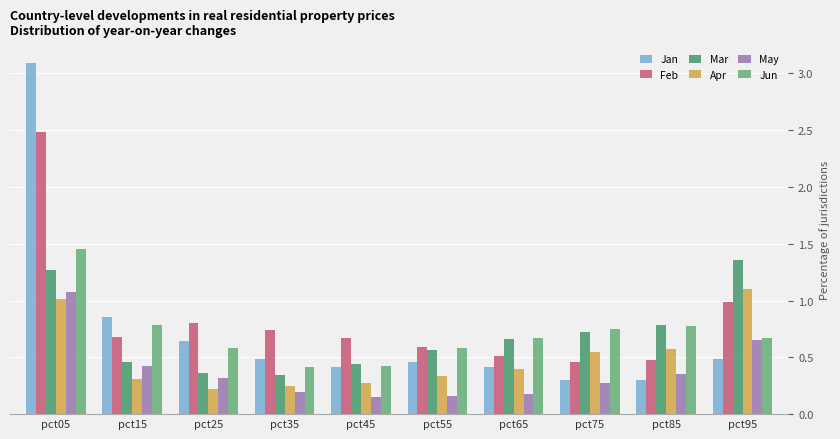

Is the value of Feb at pct35 greater than the value of Jan at pct75?

Yes